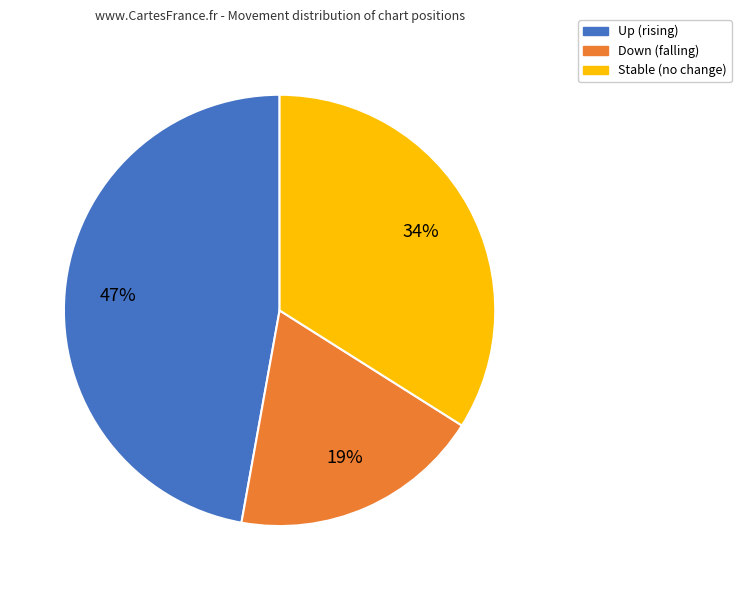

To the nearest percent, what is the difference between the largest and smallest slice percentages?

28%